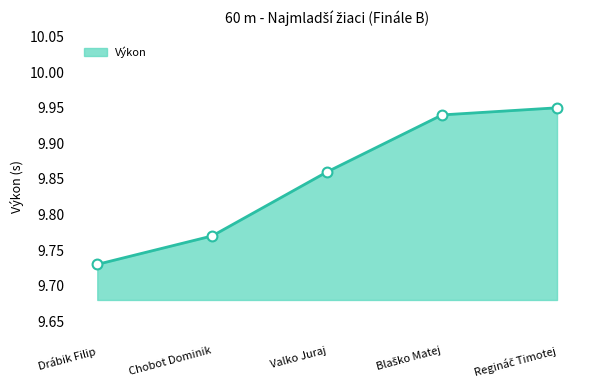

Which has a higher value, Valko Juraj or Chobot Dominik?

Valko Juraj